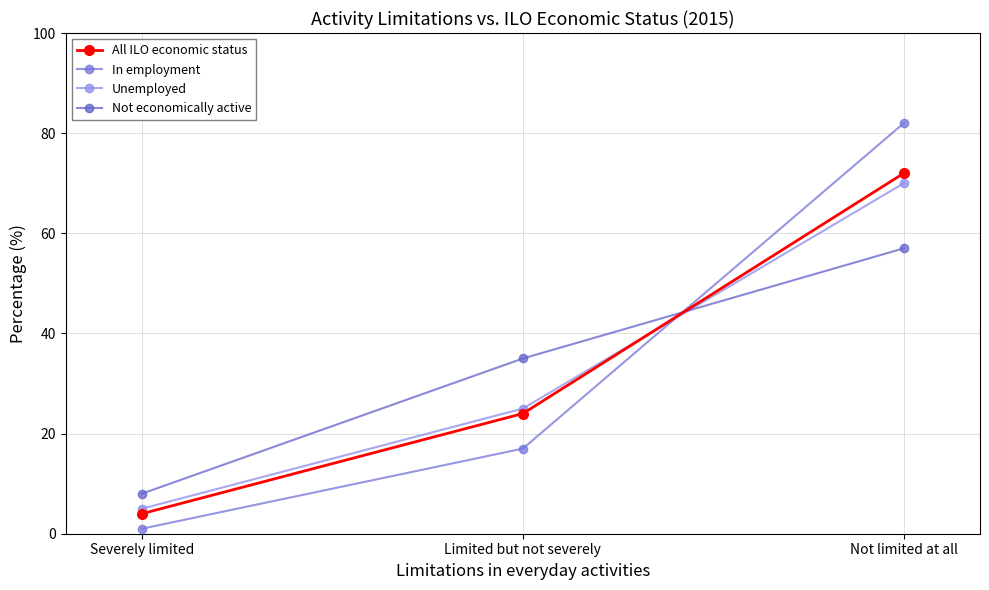

Between Limited but not severely and Not limited at all, which series saw the biggest shift?

In employment